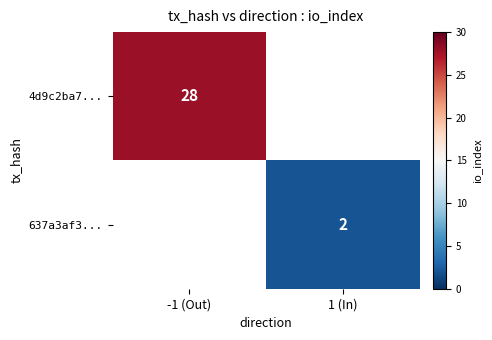

Is the value of 637a3af3... at 1 (In) greater than the value of 4d9c2ba7... at -1 (Out)?

No